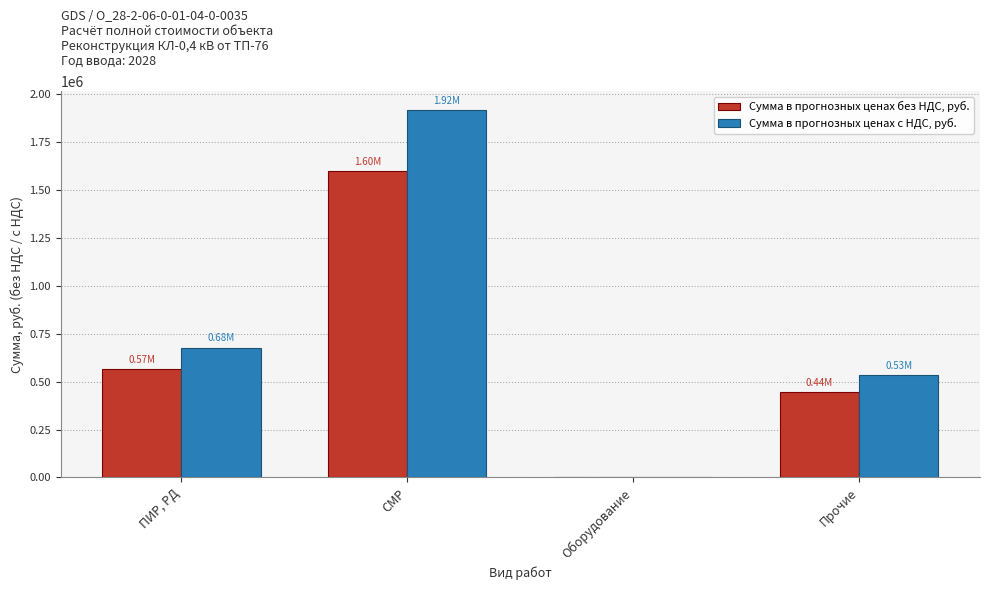

At which category is the sum across all series the highest?

СМР